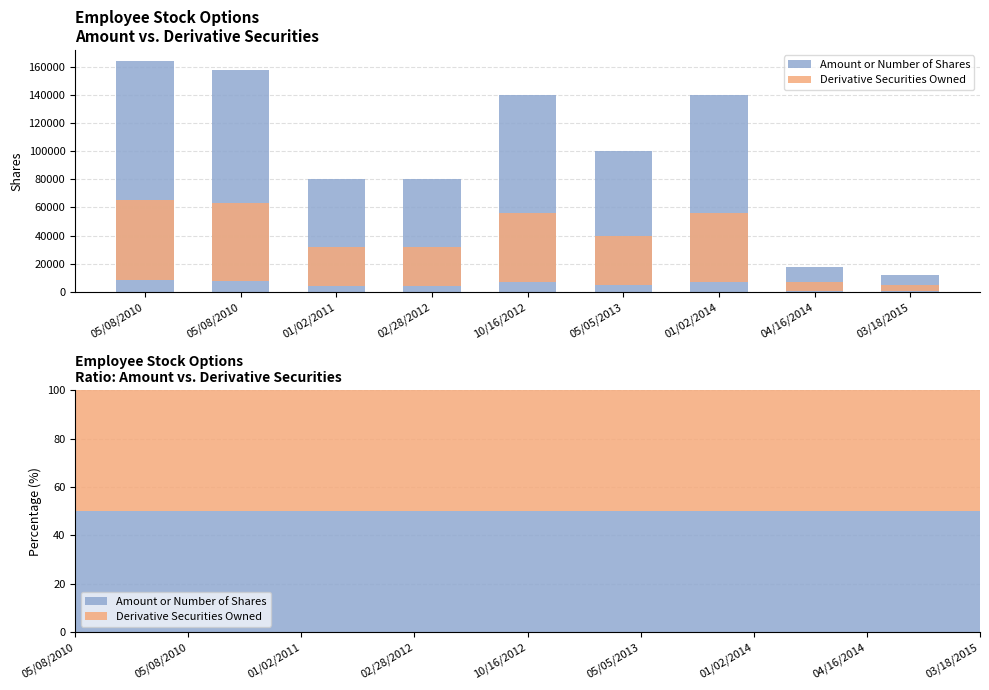

What is the smallest value displayed?

4237.1